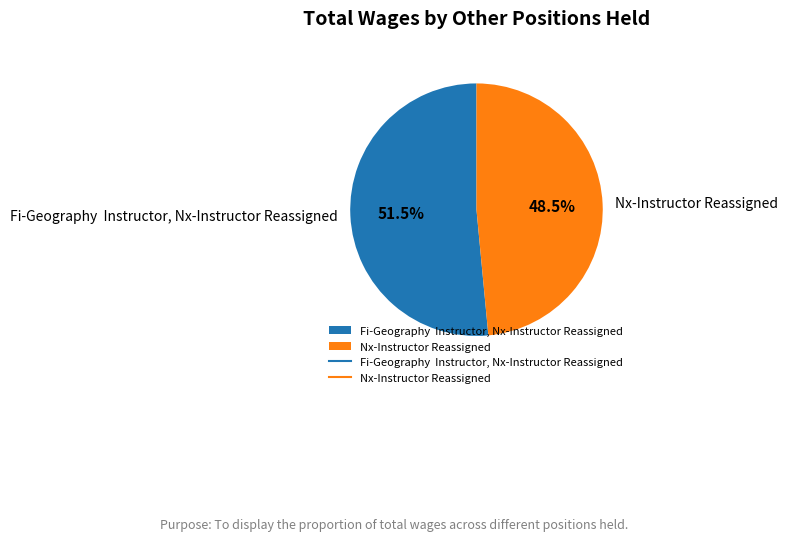

Rank the categories by value from highest to lowest.

Fi-Geography Instructor, Nx-Instructor Reassigned, Nx-Instructor Reassigned